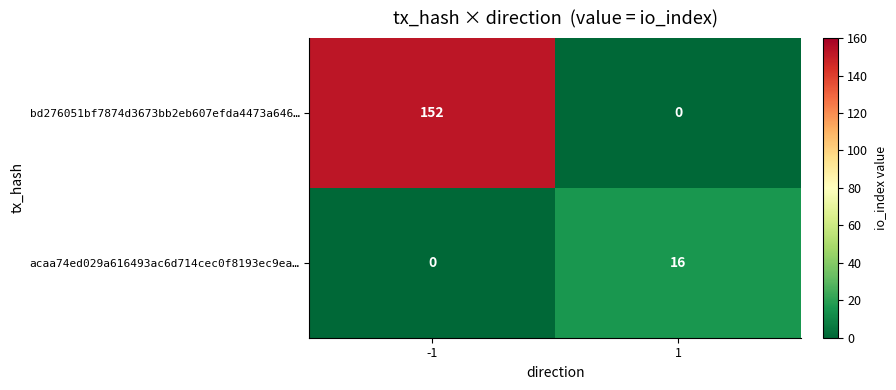

Reading left to right, what are all the values shown in this chart?

bd276051bf7874d3673bb2eb607efda4473a646…: 152	0
acaa74ed029a616493ac6d714cec0f8193ec9ea…: 0	16